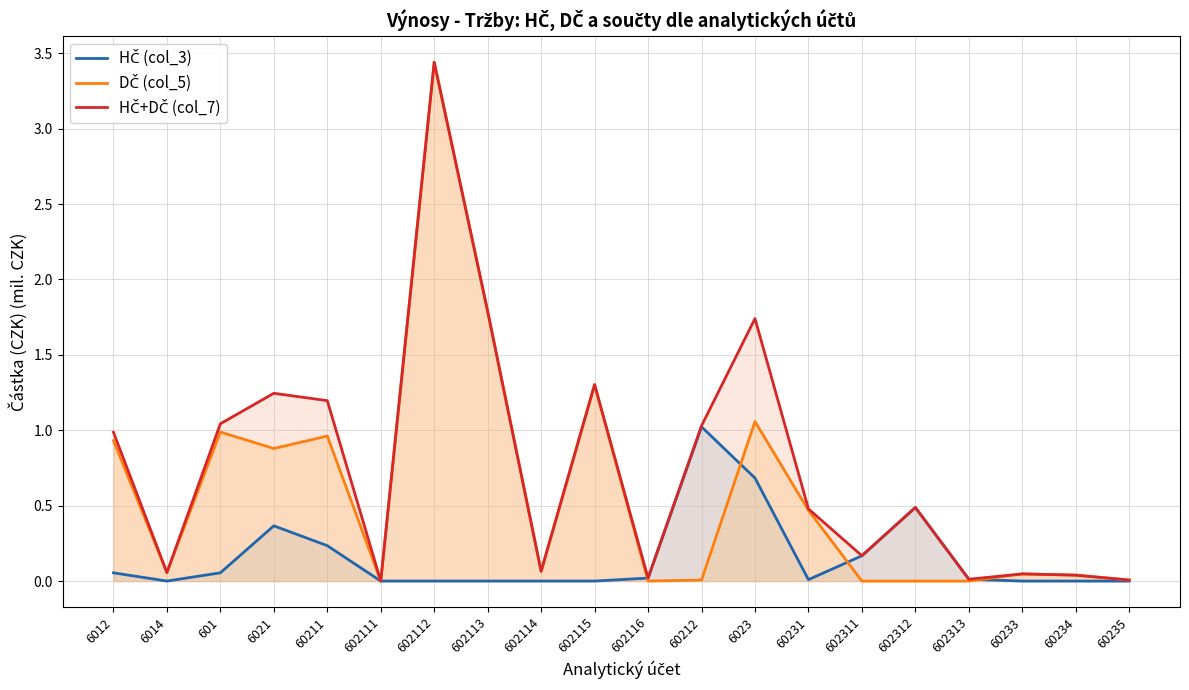

Is the value of HČ (col_3) at 60233 greater than the value of HČ+DČ (col_7) at 60212?

No